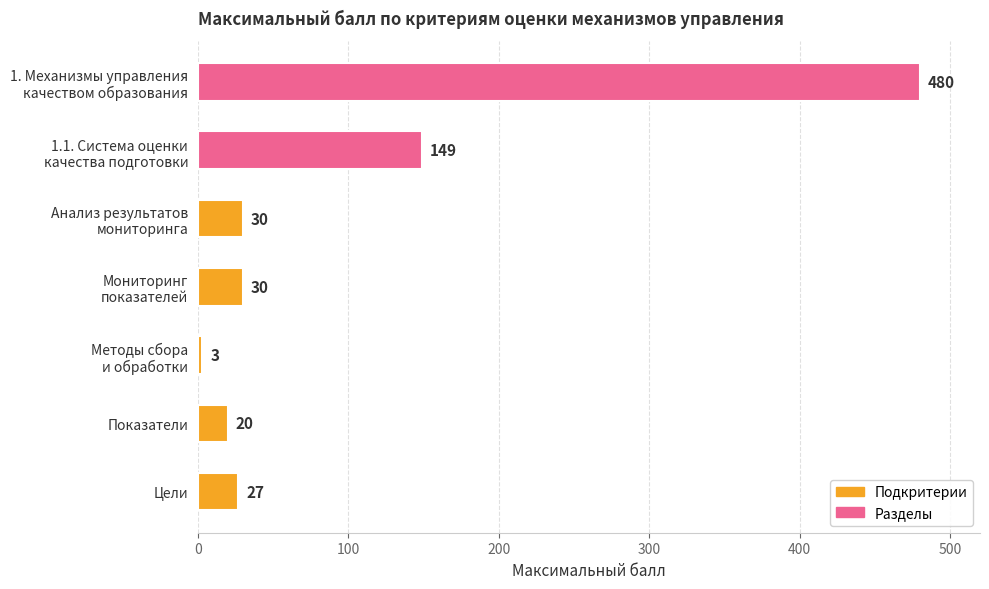

What is the average value?

106